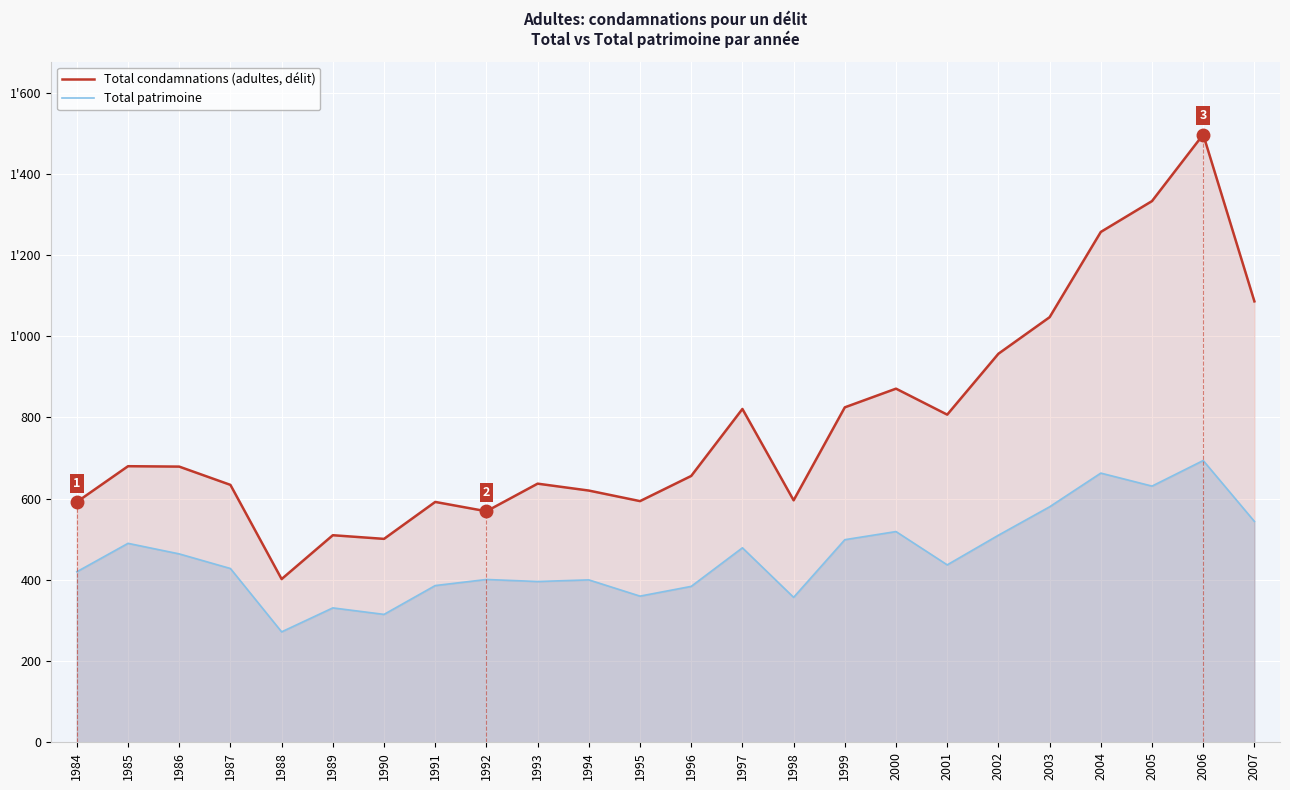

Reading left to right, what are all the values shown in this chart?

Total patrimoine: 1984=420	1985=490	1986=464	1987=428	1988=272	1989=331	1990=315	1991=386	1992=401	1993=396	1994=400	1995=360	1996=384	1997=479	1998=357	1999=499	2000=519	2001=437	2002=510	2003=580	2004=663	2005=631	2006=694	2007=544
Total condamnations: 1984=592	1985=680	1986=679	1987=634	1988=402	1989=510	1990=501	1991=592	1992=569	1993=637	1994=620	1995=594	1996=656	1997=821	1998=596	1999=825	2000=871	2001=807	2002=957	2003=1047	2004=1257	2005=1333	2006=1497	2007=1086